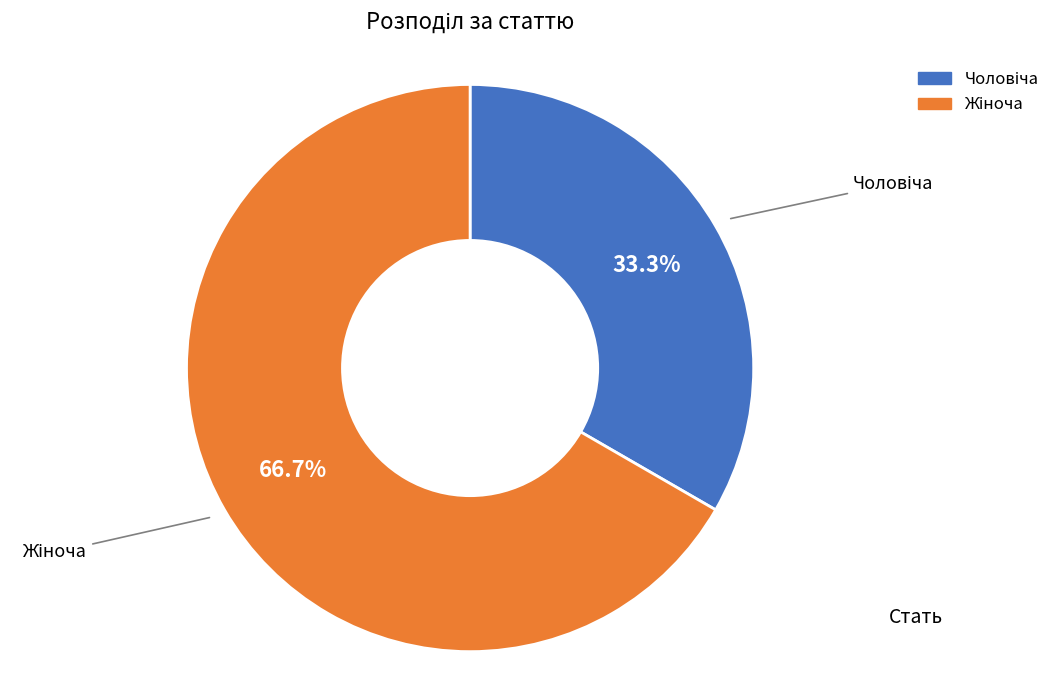

Count the number of slices in the pie.

2